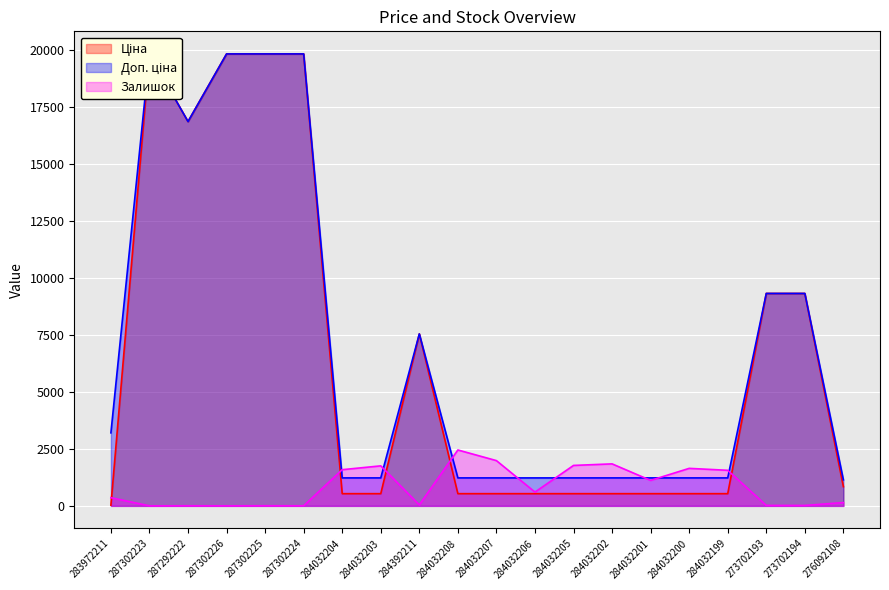

How many values in the Ціна series are below 535?

1